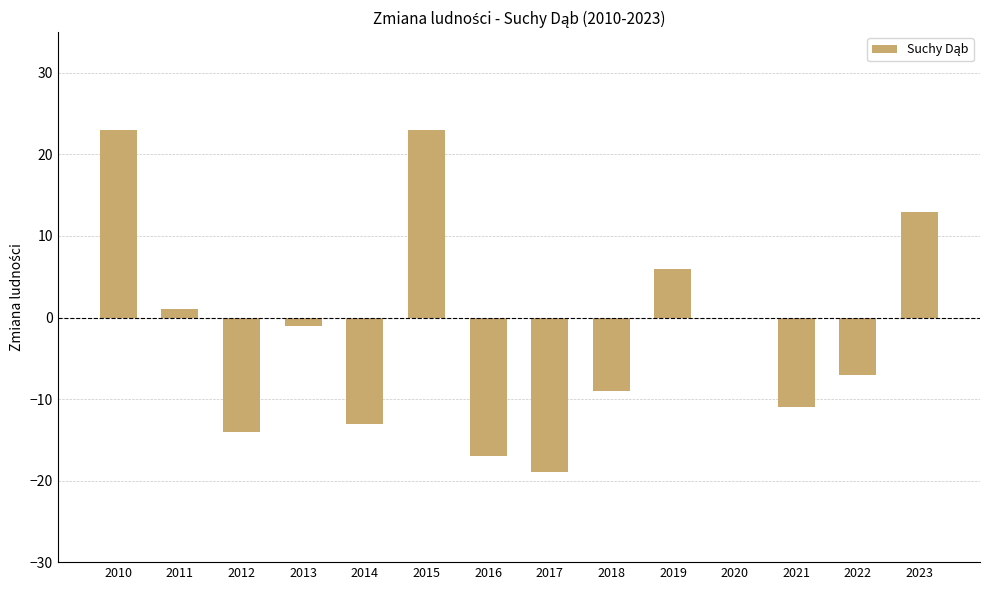

Between 2018 and 2015, which is larger?

2015